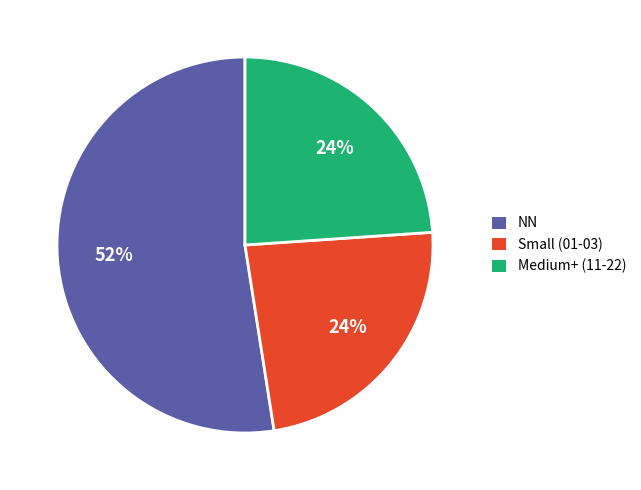

Which slice is the largest?

NN